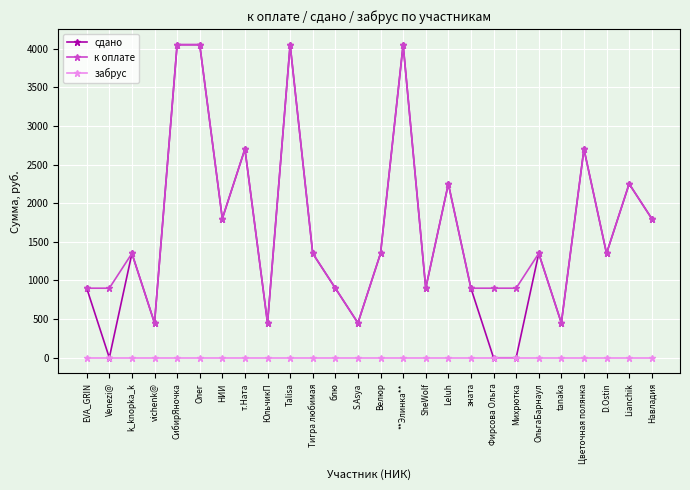

True or false: забрус and к оплате cross at least once.

False